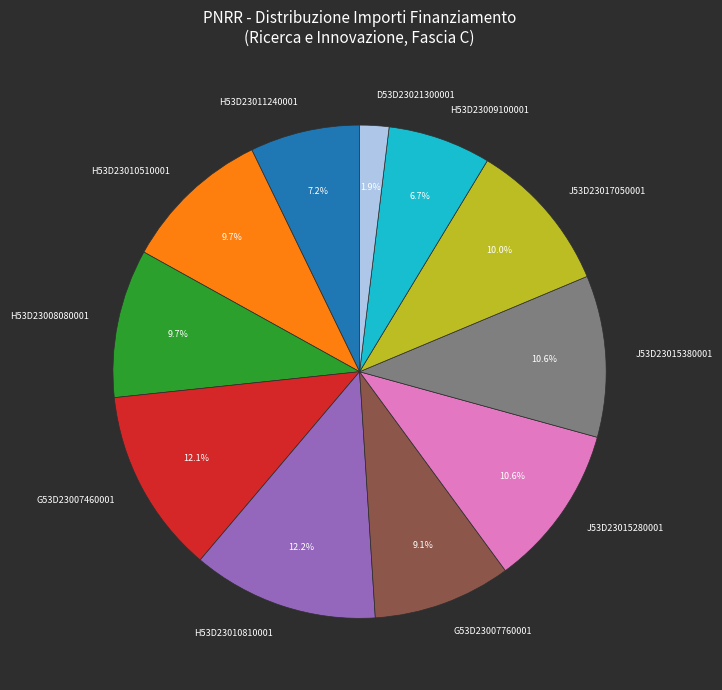

Combined, do G53D23007460001 and J53D23015380001 account for over 50%?

No